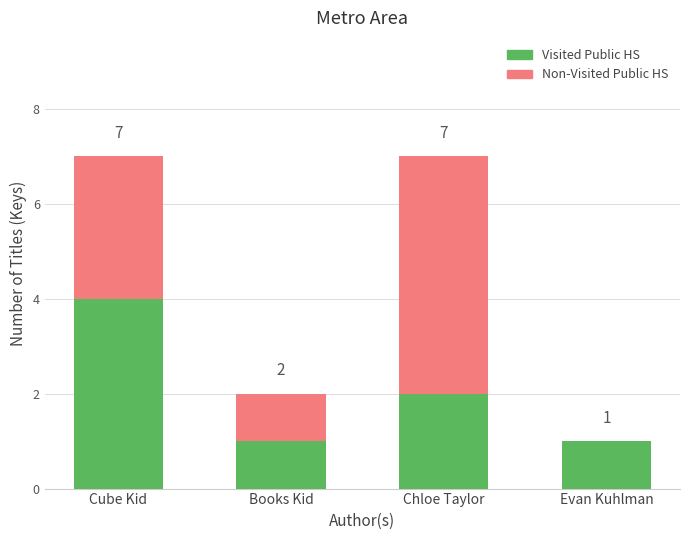

What is the sum of all Visited Public HS values?

8